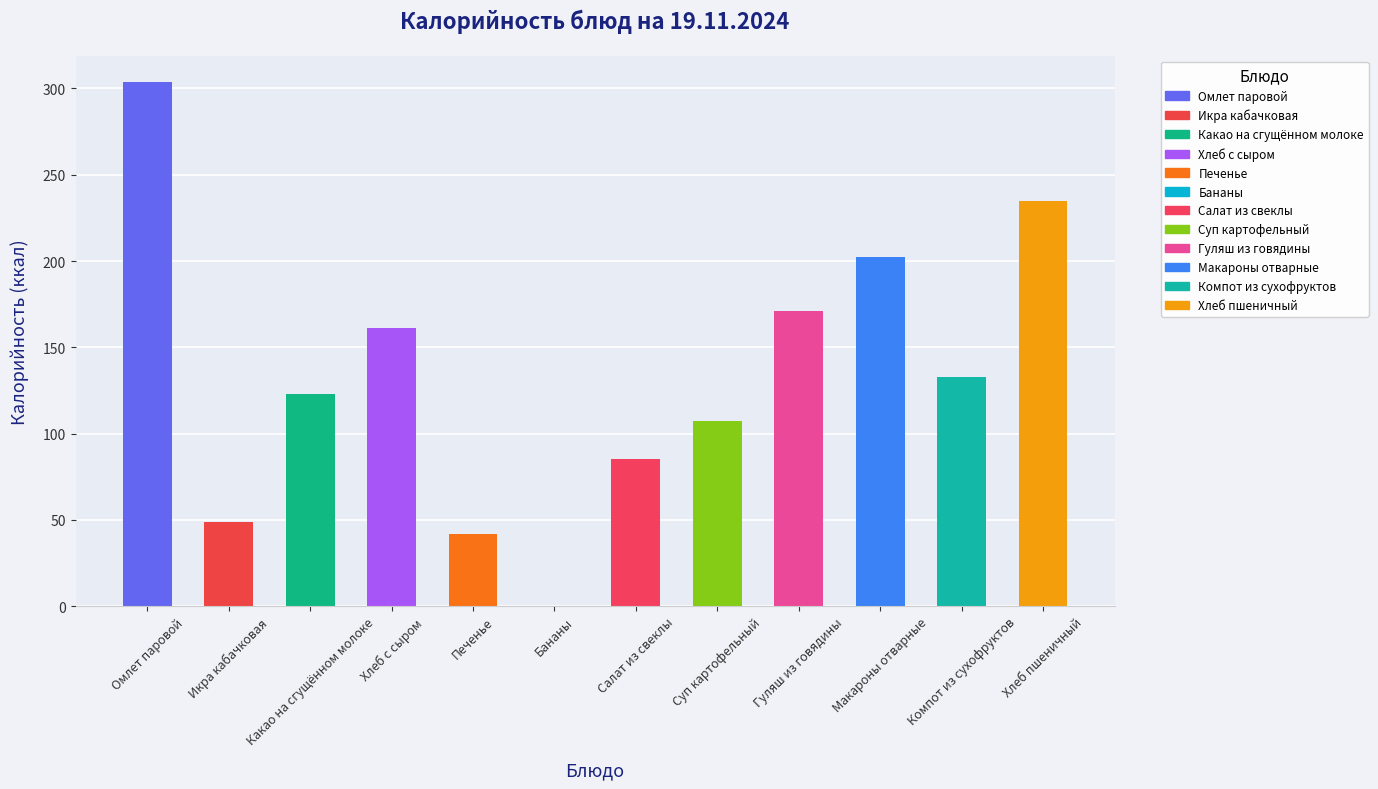

True or false: the data shows 123.0 at Какао на сгущённом молоке.

True